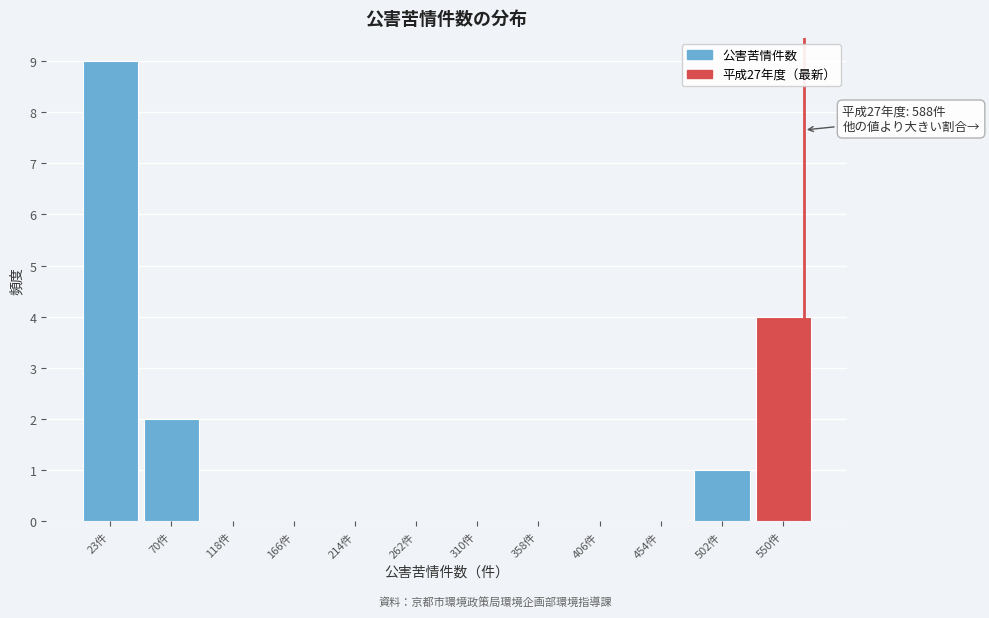

Reading right to left, what are all the values shown in this chart?

550件=4	502件=1	454件=0	406件=0	358件=0	310件=0	262件=0	214件=0	166件=0	118件=0	70件=2	23件=9